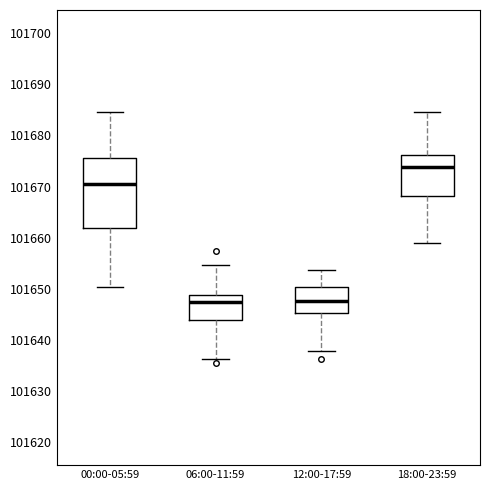

Reading left to right, read every box against the y-axis: the position of its median line, the range the box covers, and the ends of its whiskers. The values are not printed on the chart, so give them approximately, as read against the axis.

00:00-05:59: median 101671, box 101662 to 101676, whiskers 101650 to 101685
06:00-11:59: median 101648, box 101644 to 101649, whiskers 101636 to 101655
12:00-17:59: median 101648, box 101645 to 101650, whiskers 101638 to 101654
18:00-23:59: median 101674, box 101668 to 101676, whiskers 101659 to 101685